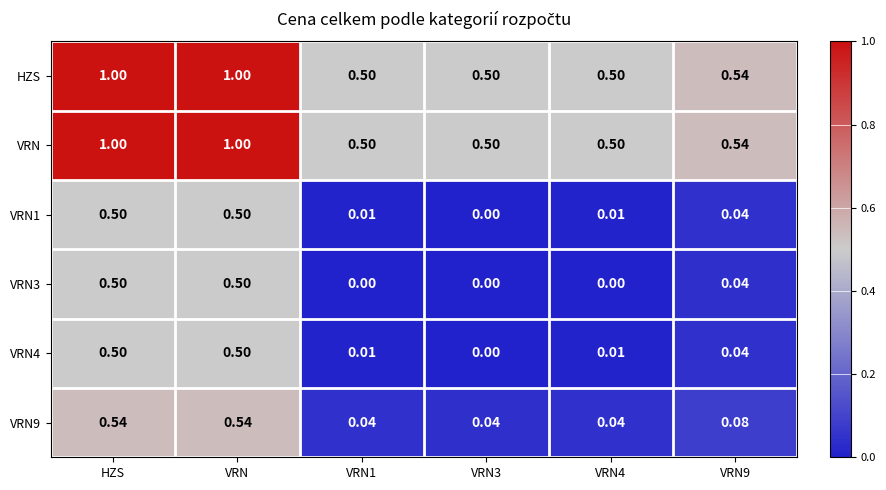

What is the spread (max minus min) of values at VRN4?

0.5